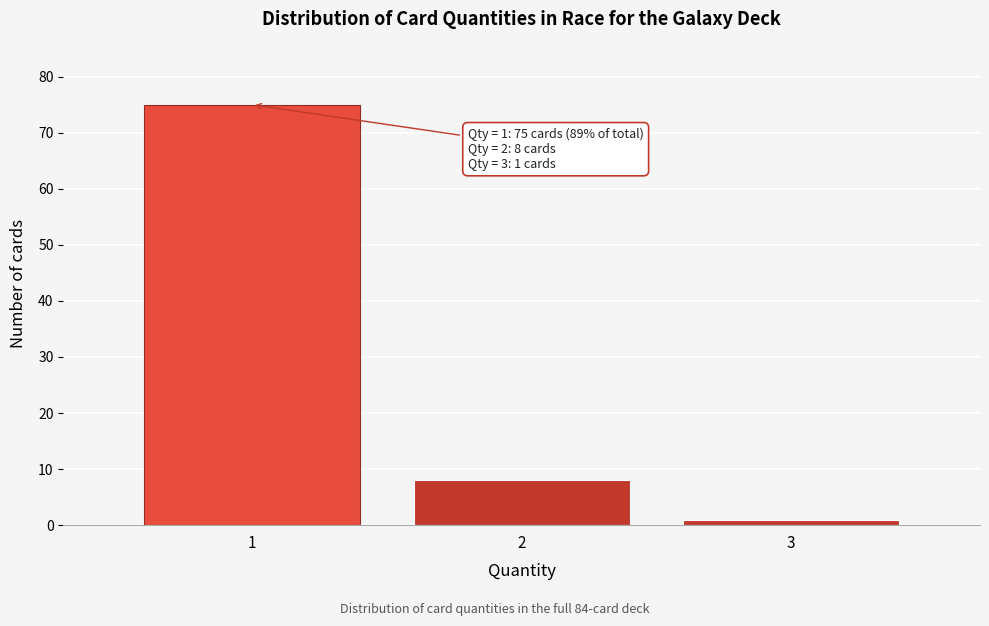

Reading left to right, extract all data points from this chart.

75	8	1